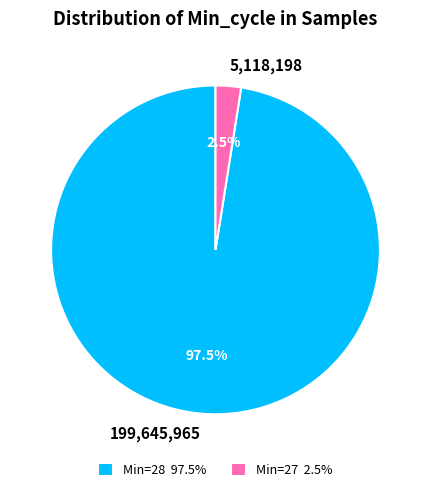

How much of the chart is everything except 5,118,198?

97.5%